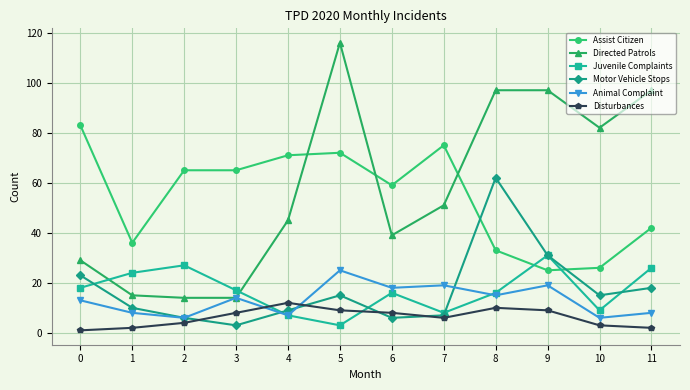

Between 2 and 9, which series saw the biggest shift?

Directed Patrols